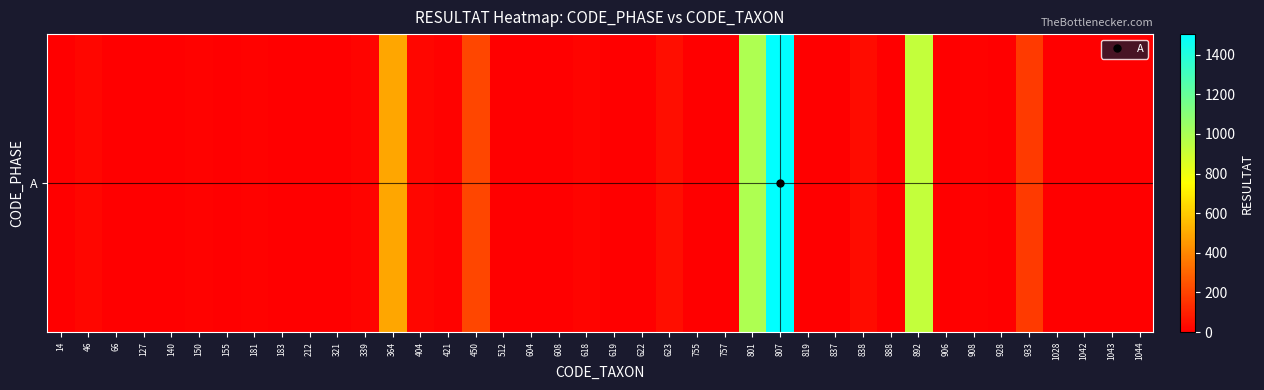

What is the sum of the values at 421 and 450?

216